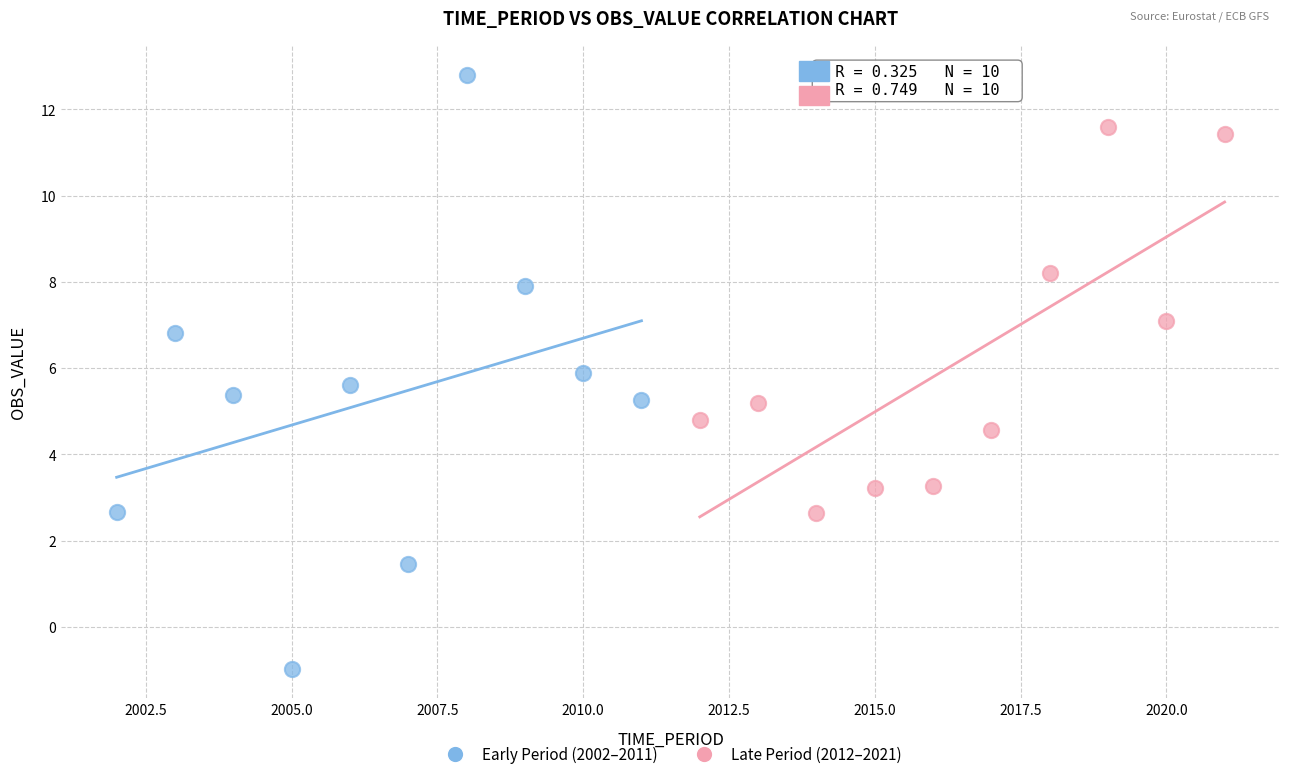

Which series contains the highest Y value?

Early Period (2002–2011)